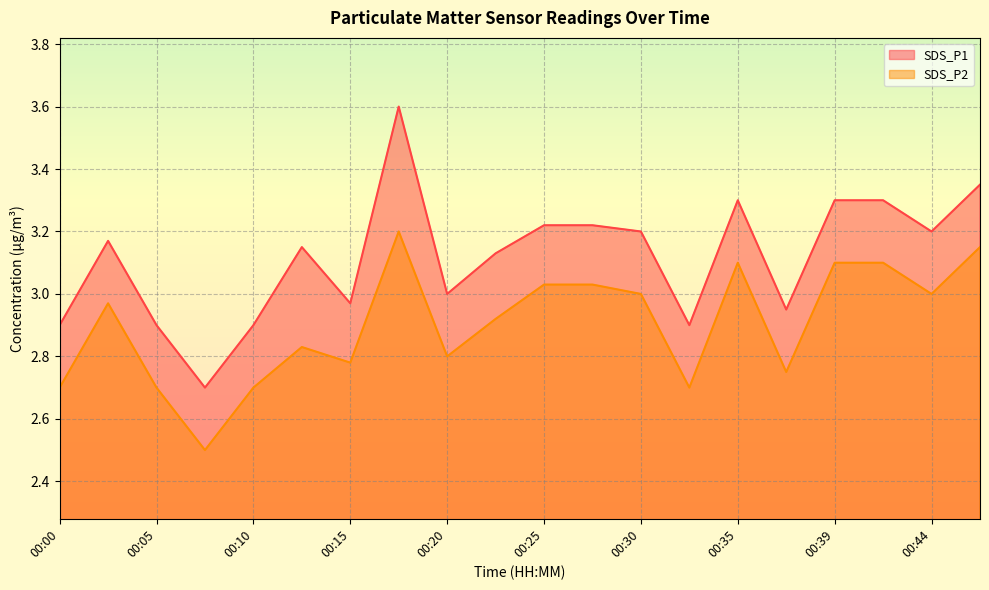

Which series has the largest total across all categories?

SDS_P1